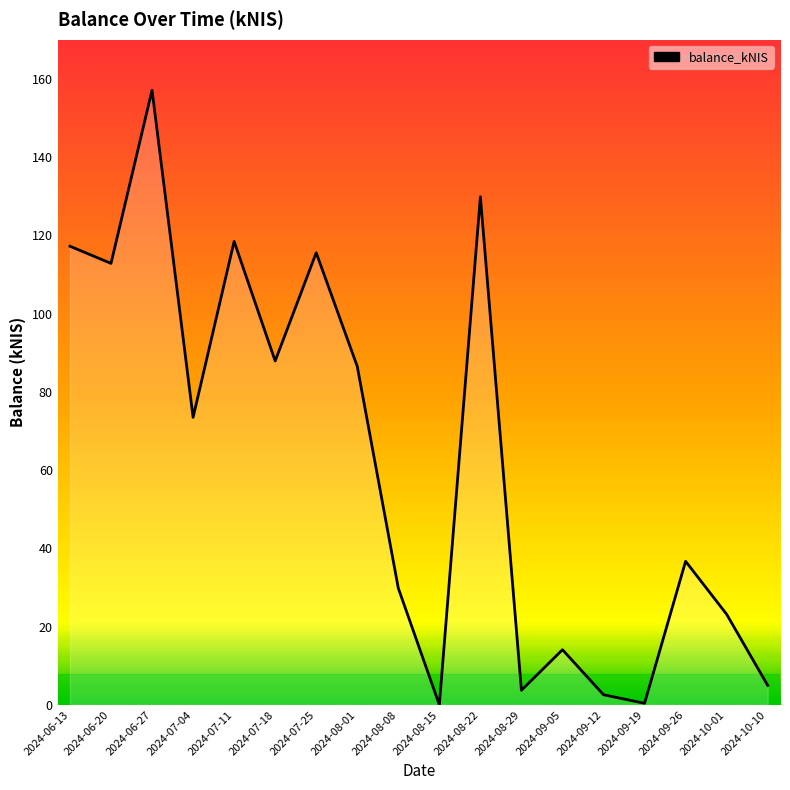

How many lines are shown in the chart?

1